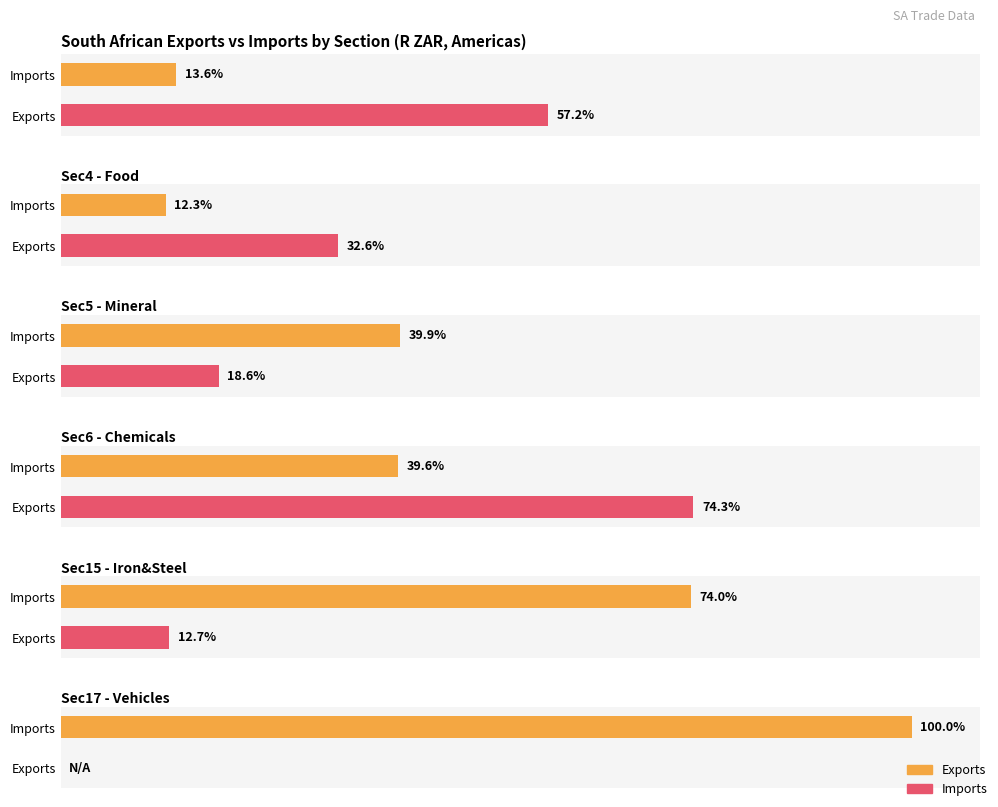

True or false: Colombia has a value of 146537191 at Exports.

False